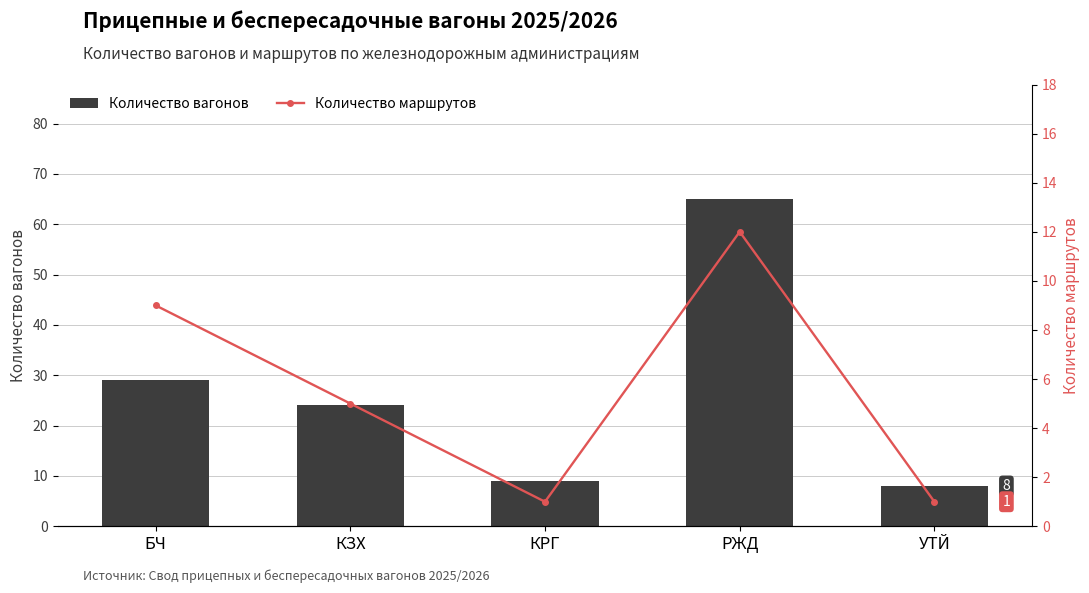

At БЧ, list the series in order from smallest to largest.

Количество маршрутов, Количество вагонов